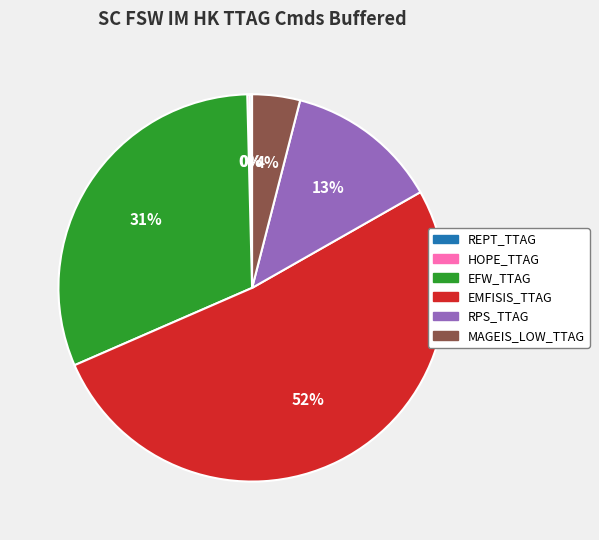

Is it true that MAGEIS_LOW_TTAG is 4% of the pie?

True